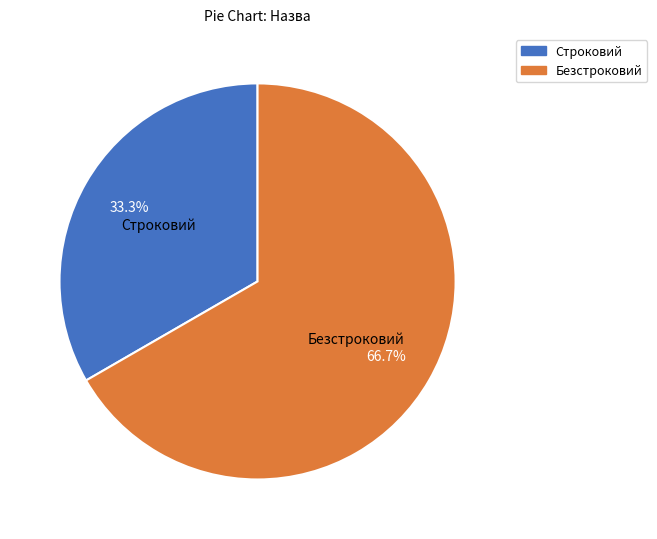

To the nearest percent, what is the difference between the largest and smallest slice percentages?

33%